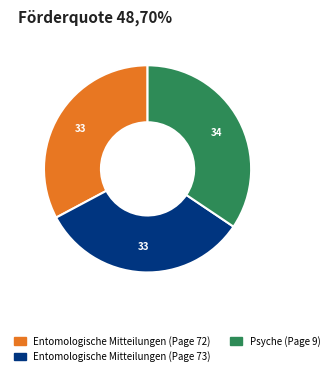

Between Psyche (Page 9) and Entomologische Mitteilungen (Page 73), which is larger?

Psyche (Page 9)